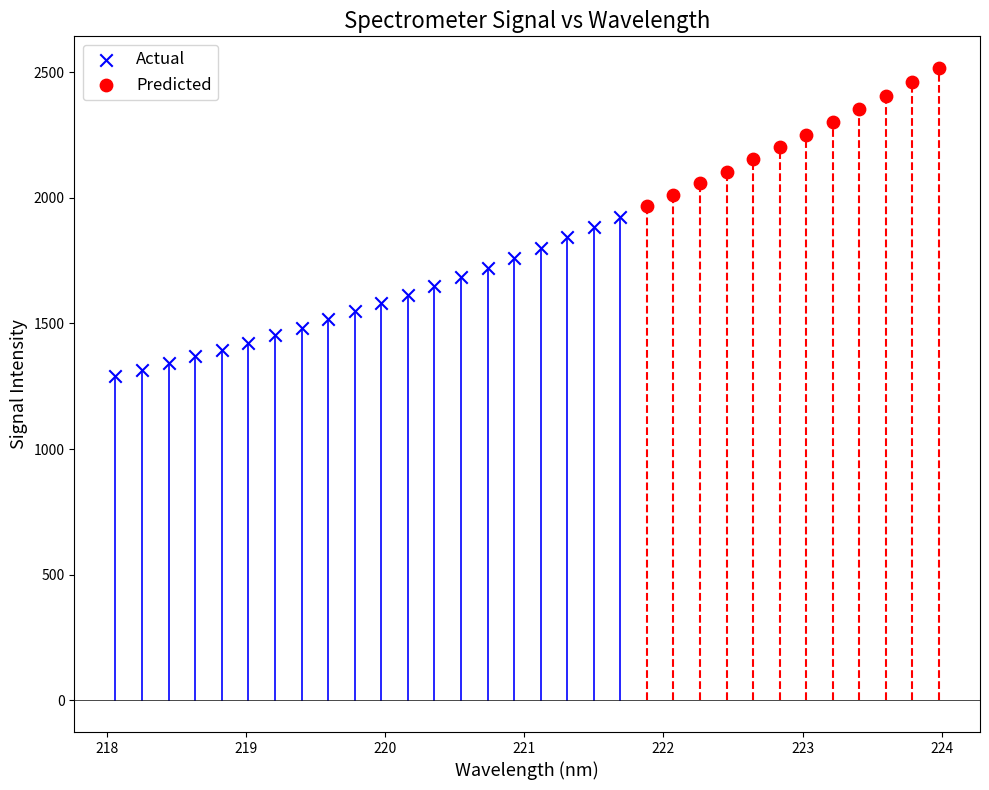

Which series contains the highest Y value?

Predicted